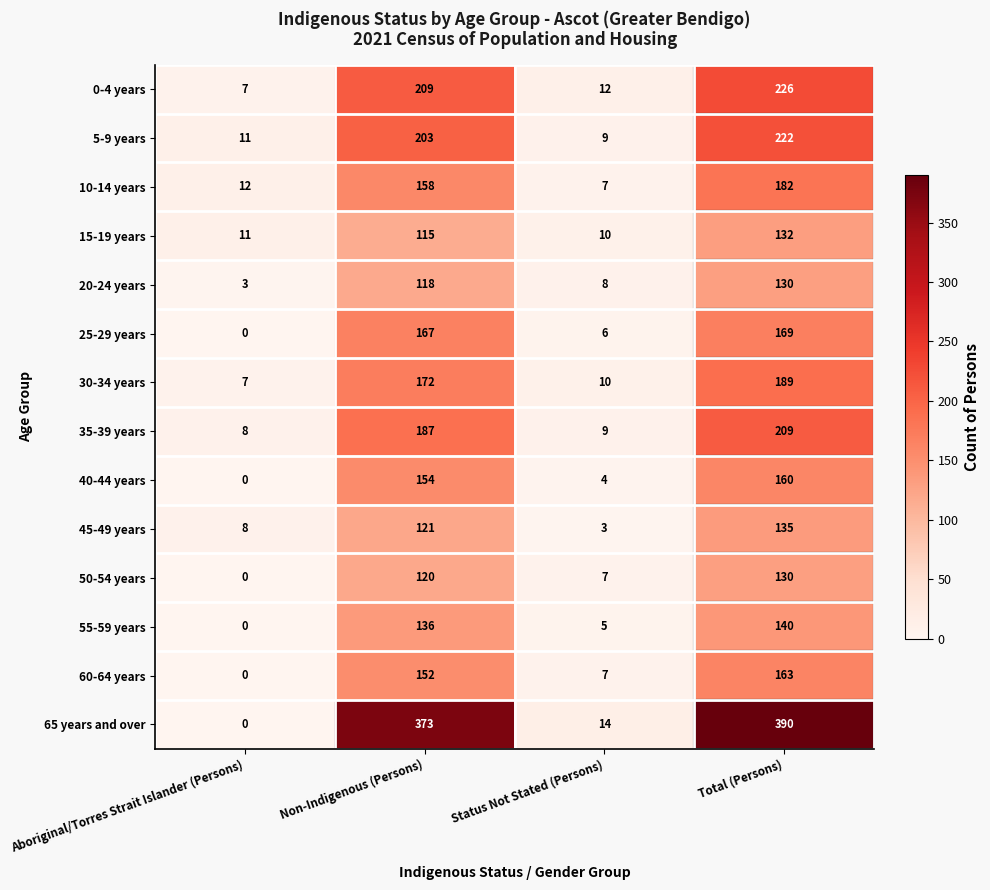

Where is 5-9 years nearest to the value 115?

Non-Indigenous (Persons)